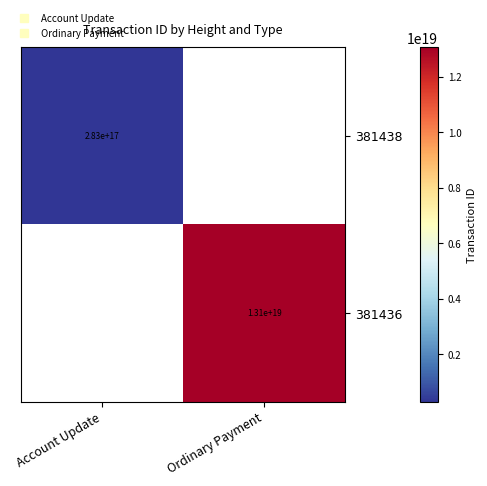

What is the smallest value displayed?

283204478849983520.0